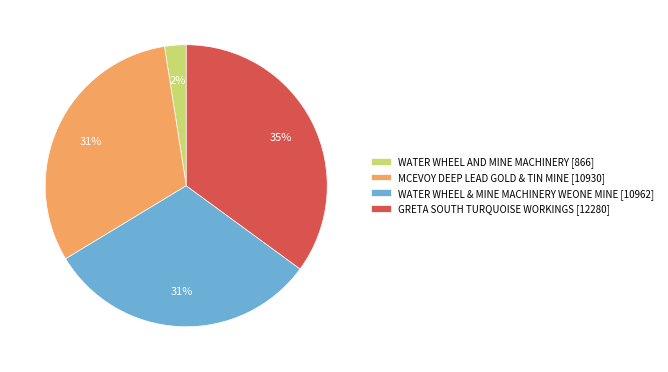

Do WATER WHEEL & MINE MACHINERY WEONE MINE and WATER WHEEL AND MINE MACHINERY together represent more than half of the pie?

No